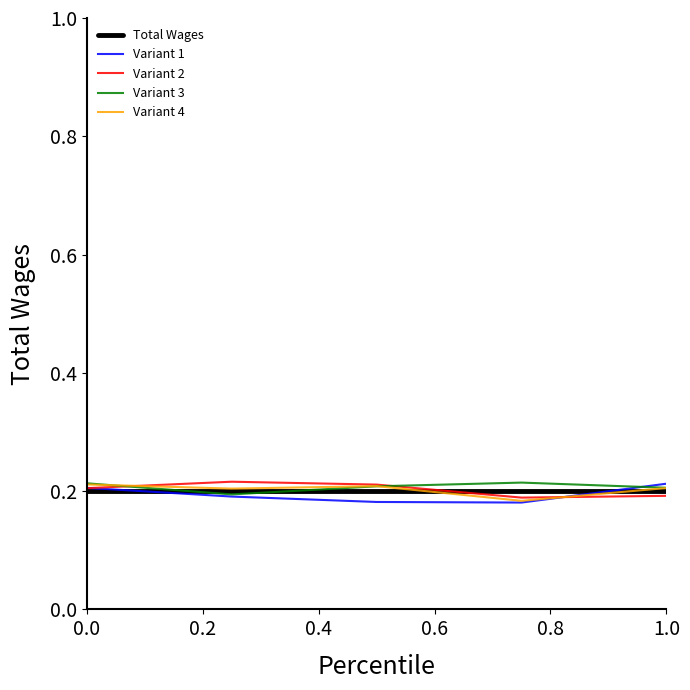

True or false: Total Wages has more than 1 points higher than both neighbors.

False